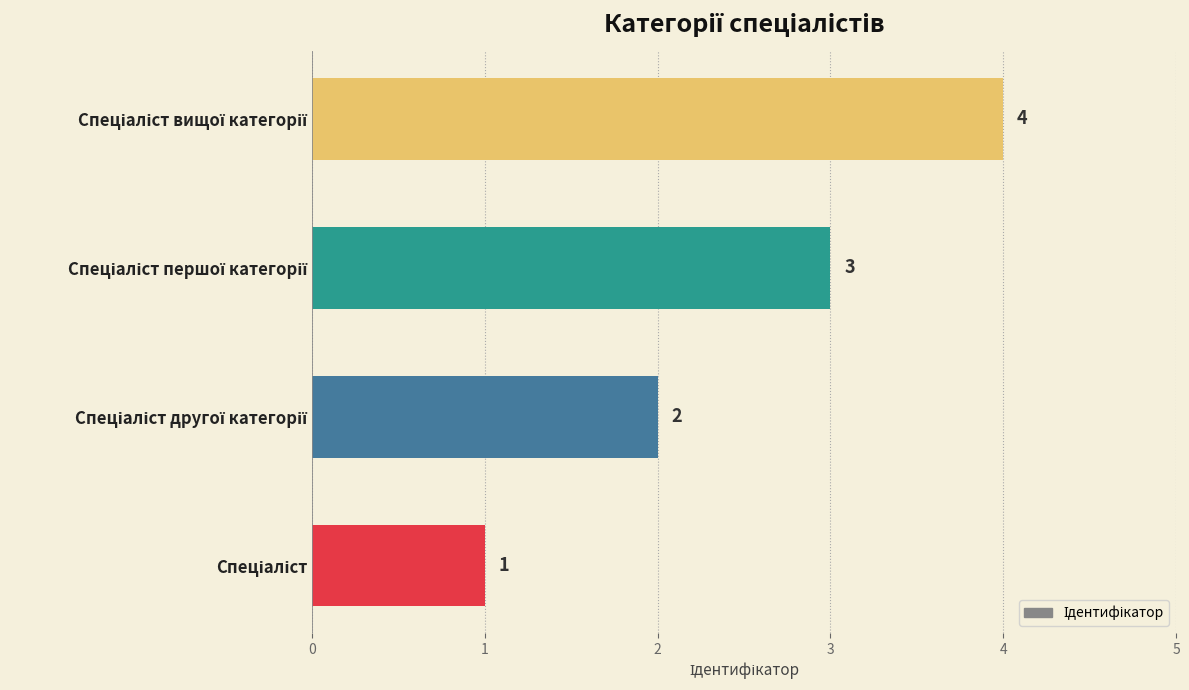

What is the smallest value displayed?

1